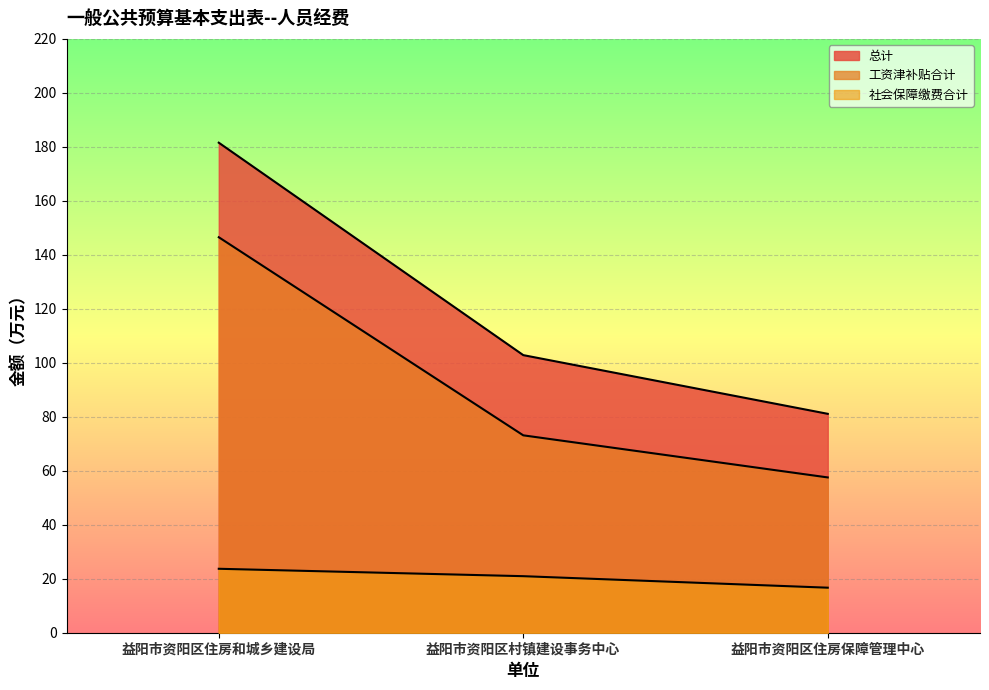

Between 益阳市资阳区住房和城乡建设局 and 益阳市资阳区住房保障管理中心, which series saw the biggest shift?

总计